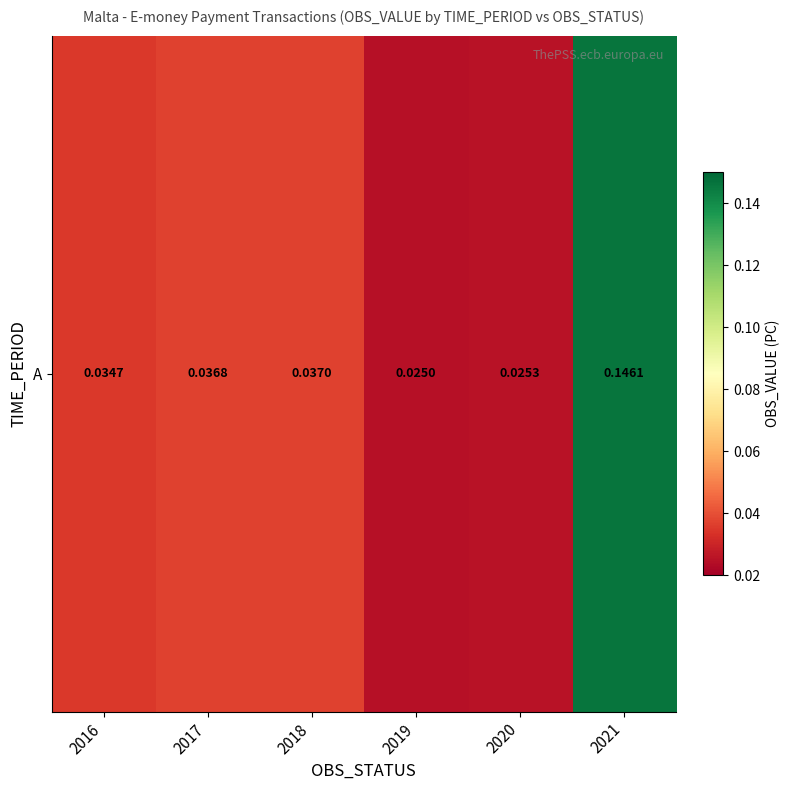

Reading right to left, extract all data points from this chart.

0.1	0.0	0.0	0.0	0.0	0.0